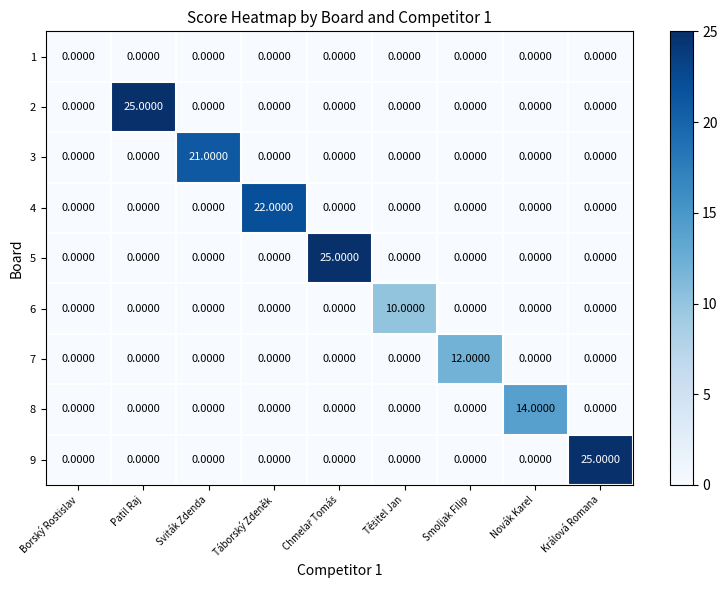

What is the difference between the highest and lowest values at Smoljak Filip?

12